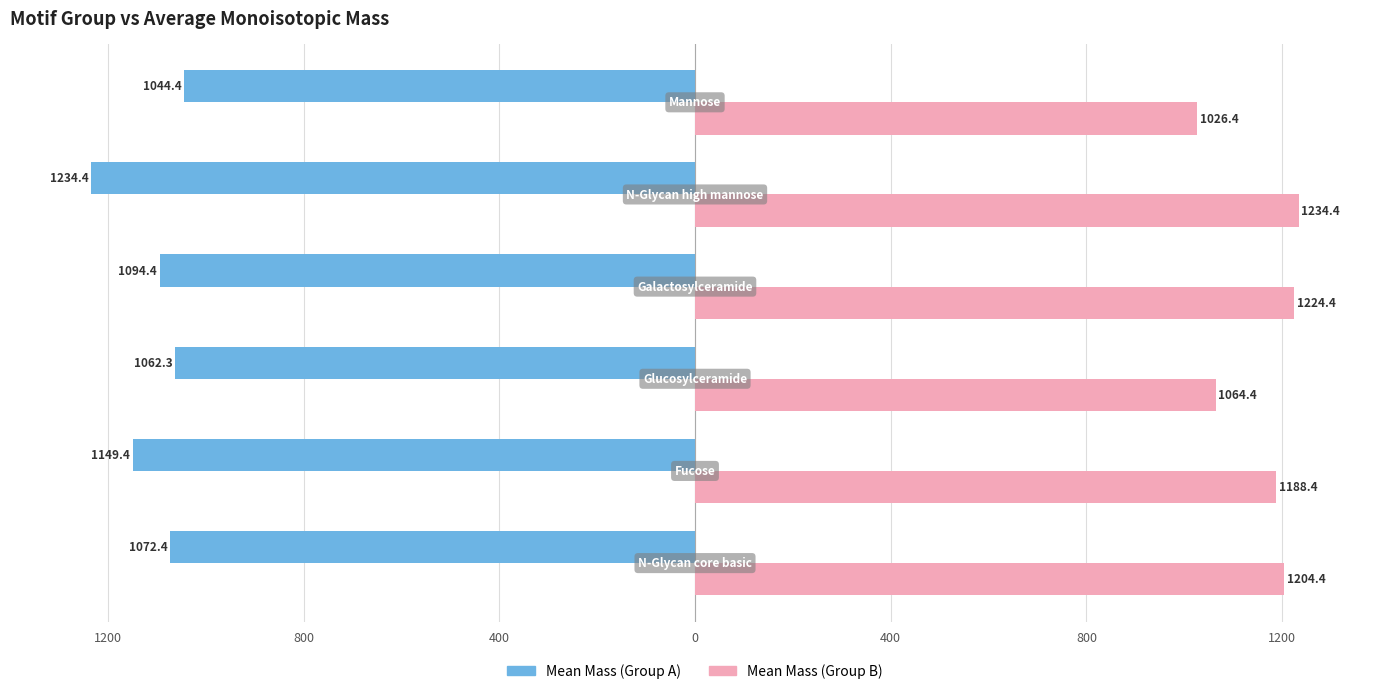

Reading right to left, extract all data points from this chart.

Mean Mass (Group A): 800=-1044.4	400=-1234.4	0=-1094.4	400=-1062.3	800=-1149.4	1200=-1072.4
Mean Mass (Group B): 800=1026.4	400=1234.4	0=1224.4	400=1064.4	800=1188.4	1200=1204.4